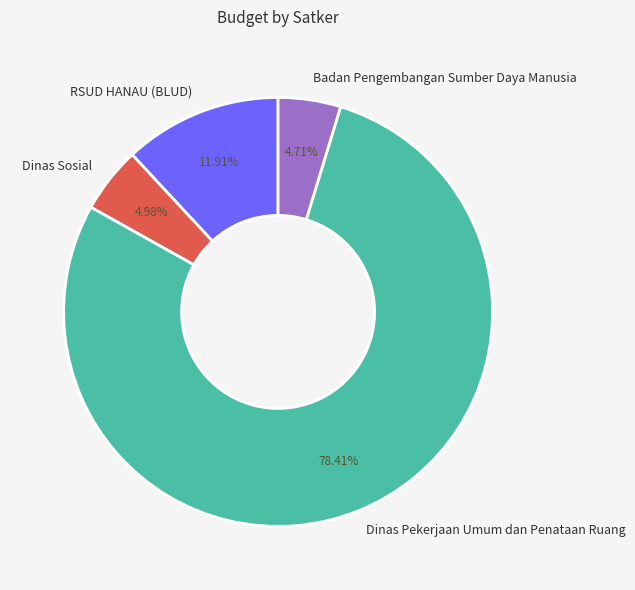

To the nearest percent, what is the average slice percentage?

25%